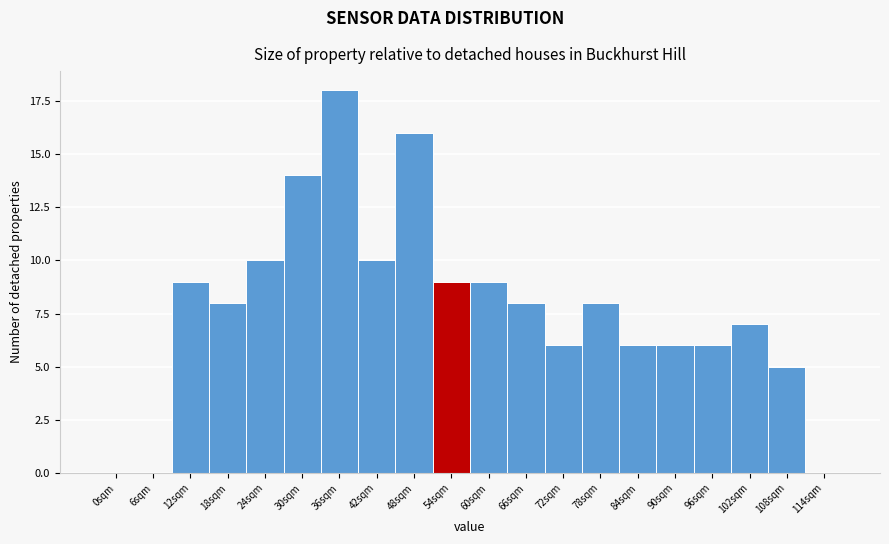

Reading right to left, extract all data points from this chart.

114sqm=0	108sqm=5	102sqm=7	96sqm=6	90sqm=6	84sqm=6	78sqm=8	72sqm=6	66sqm=8	60sqm=9	54sqm=9	48sqm=16	42sqm=10	36sqm=18	30sqm=14	24sqm=10	18sqm=8	12sqm=9	6sqm=0	0sqm=0